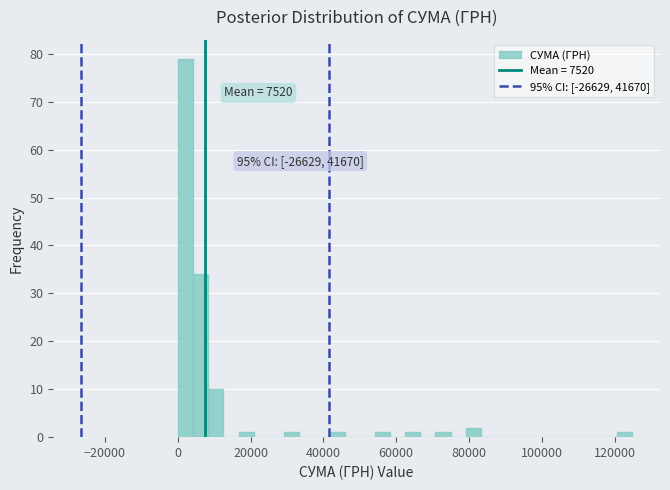

Around what value on the x-axis is the tallest bar? Give the approximate position of its centre, as read against the axis.

2000